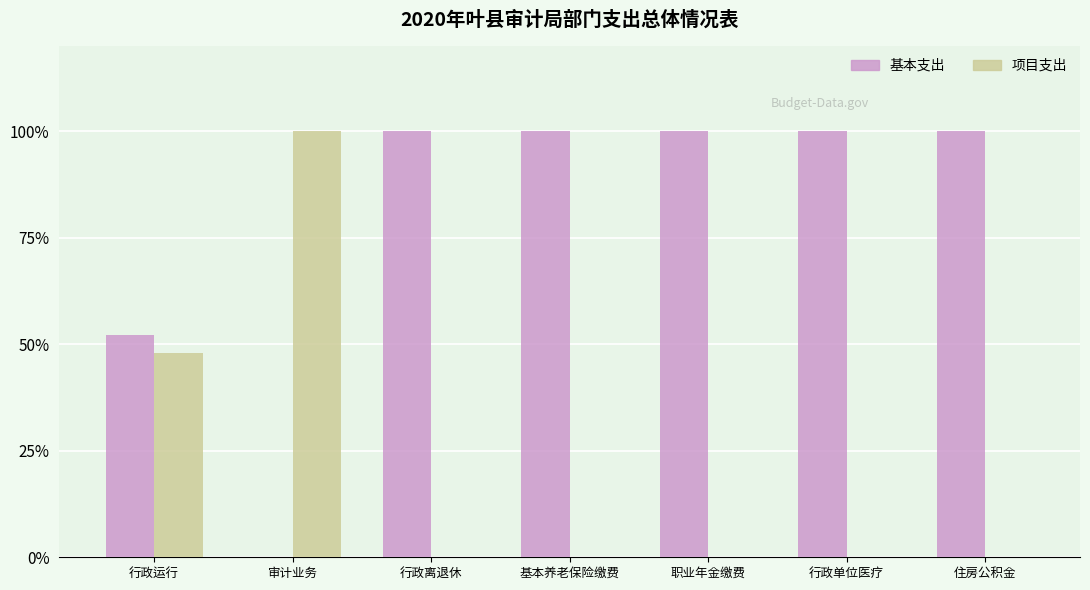

What is the maximum value shown in the chart?

100.0